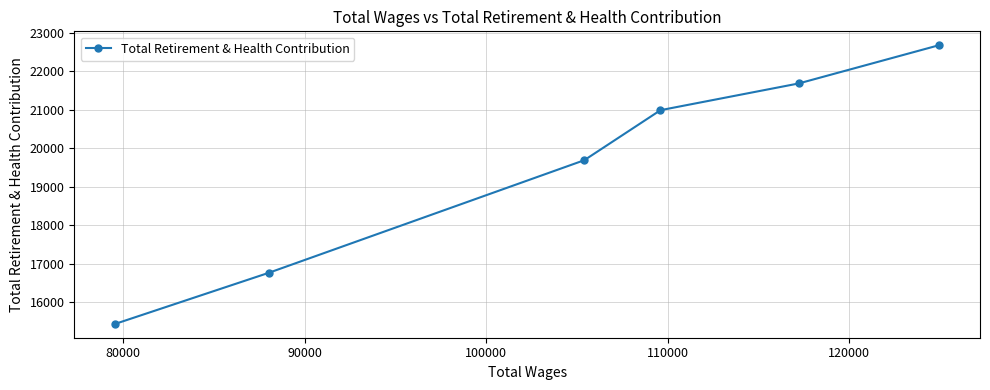

What is the value of the 1st point from the left?

15438